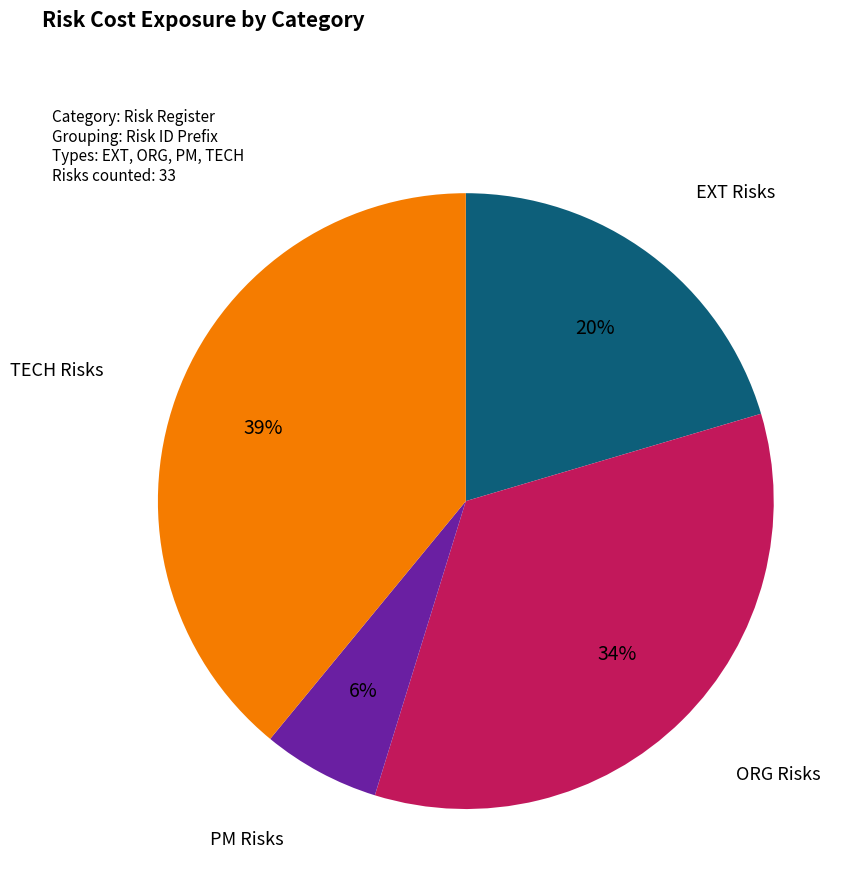

Is there any slice that represents more than half of the pie?

No